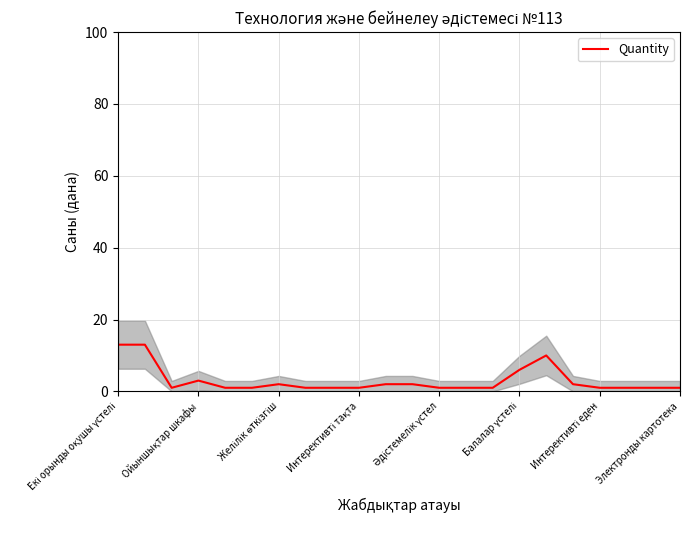

What is the highest value of the Quantity series?

13